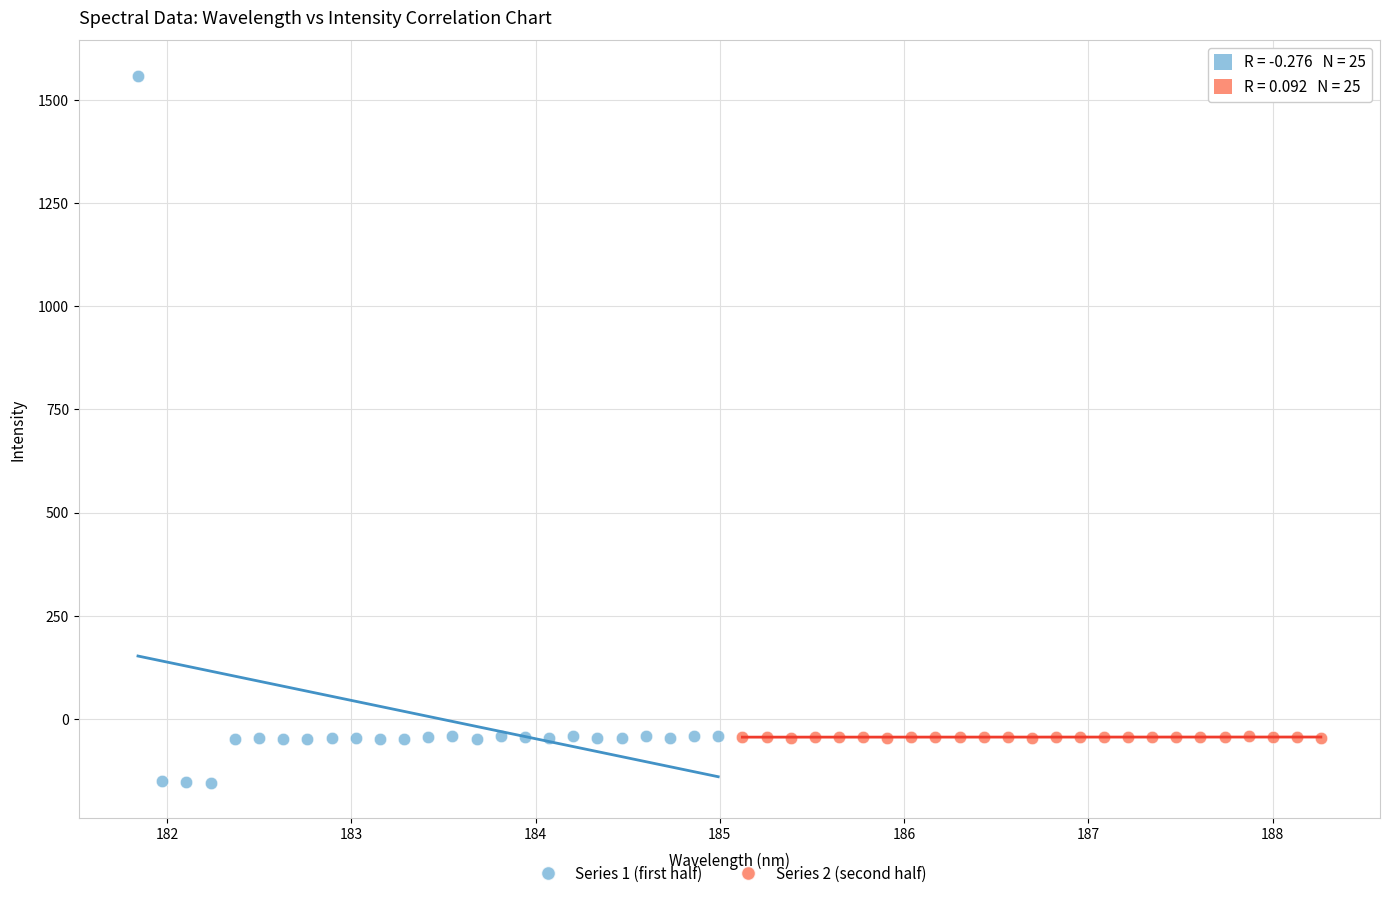

Which series has the largest Y range (max minus min)?

Series 1 (first half)